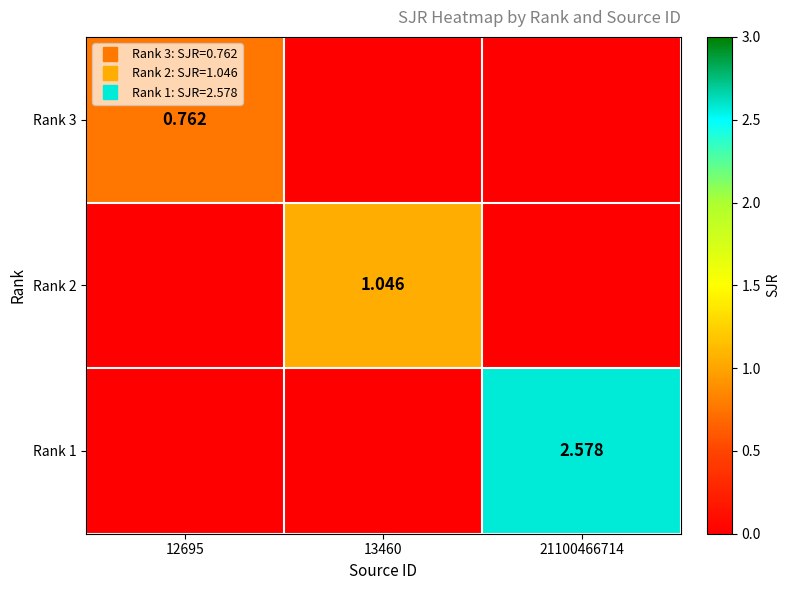

Is it true that Rank 1 equals 2.6 at 21100466714?

True